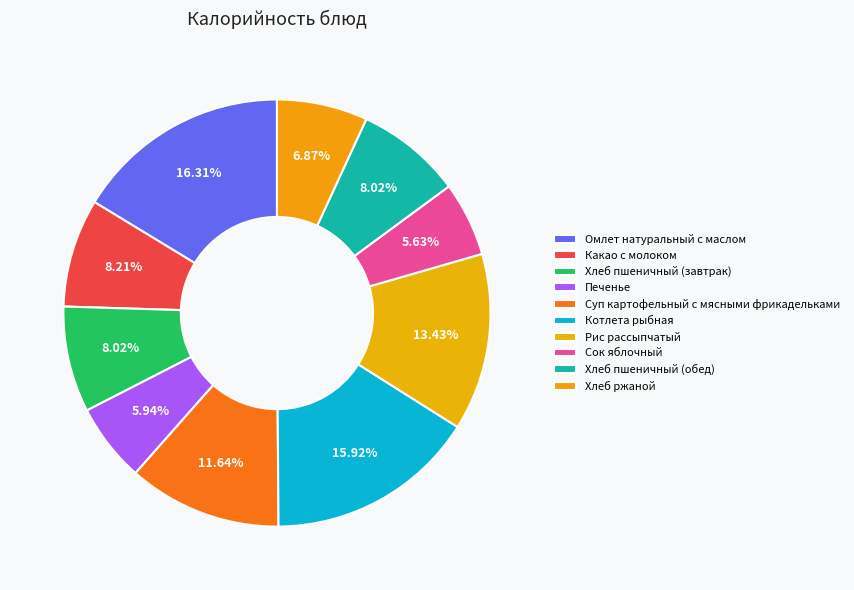

Does any single category account for the majority?

No